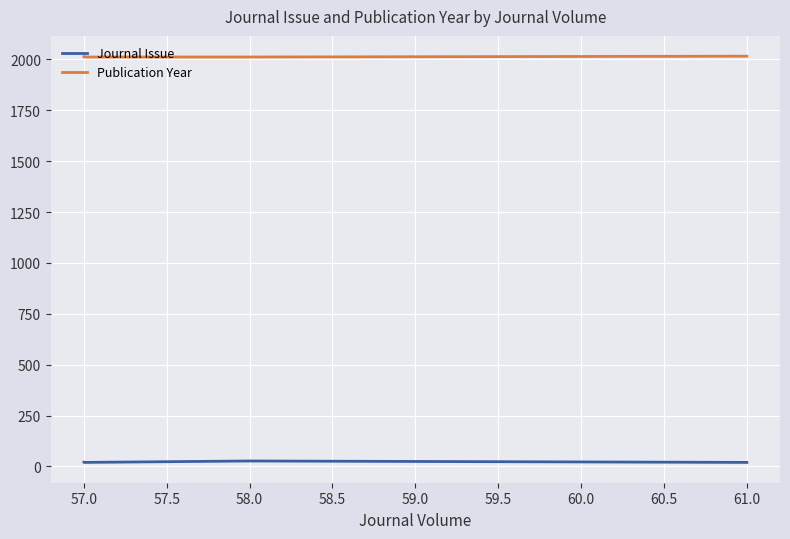

What is the difference between the highest and lowest values at 58.0?

1985